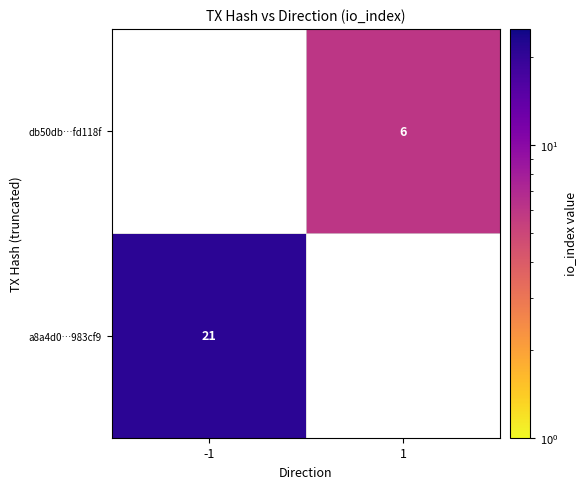

True or false: db50db…fd118f has a value of 6 at 1.

True